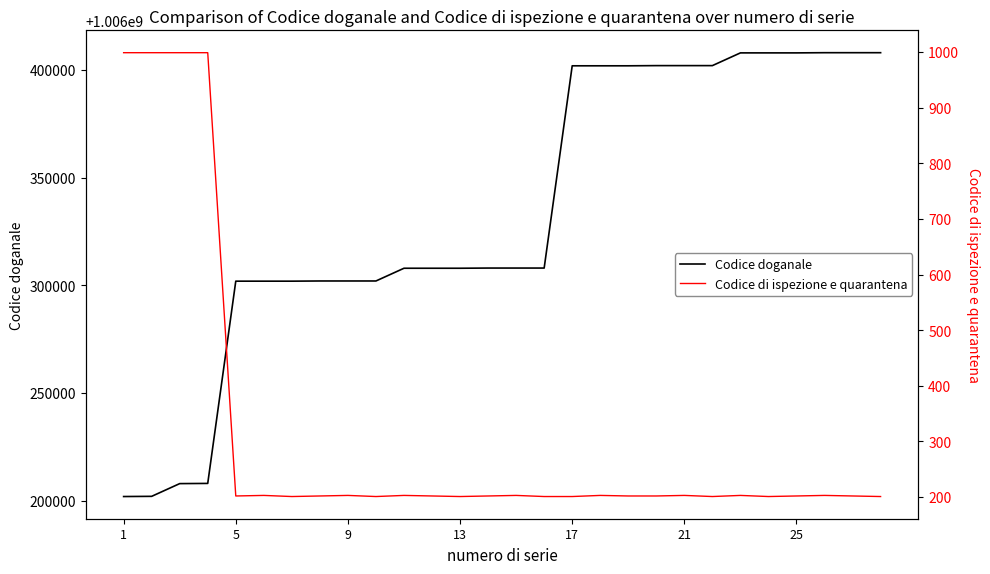

What is the minimum value for Codice doganale?

1006202001